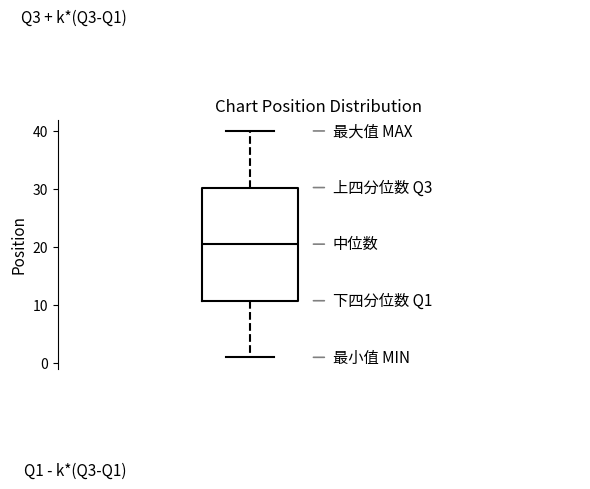

Where is the lower edge of the box on the y-axis? The values are not printed on the chart, so give them approximately, as read against the axis.

11